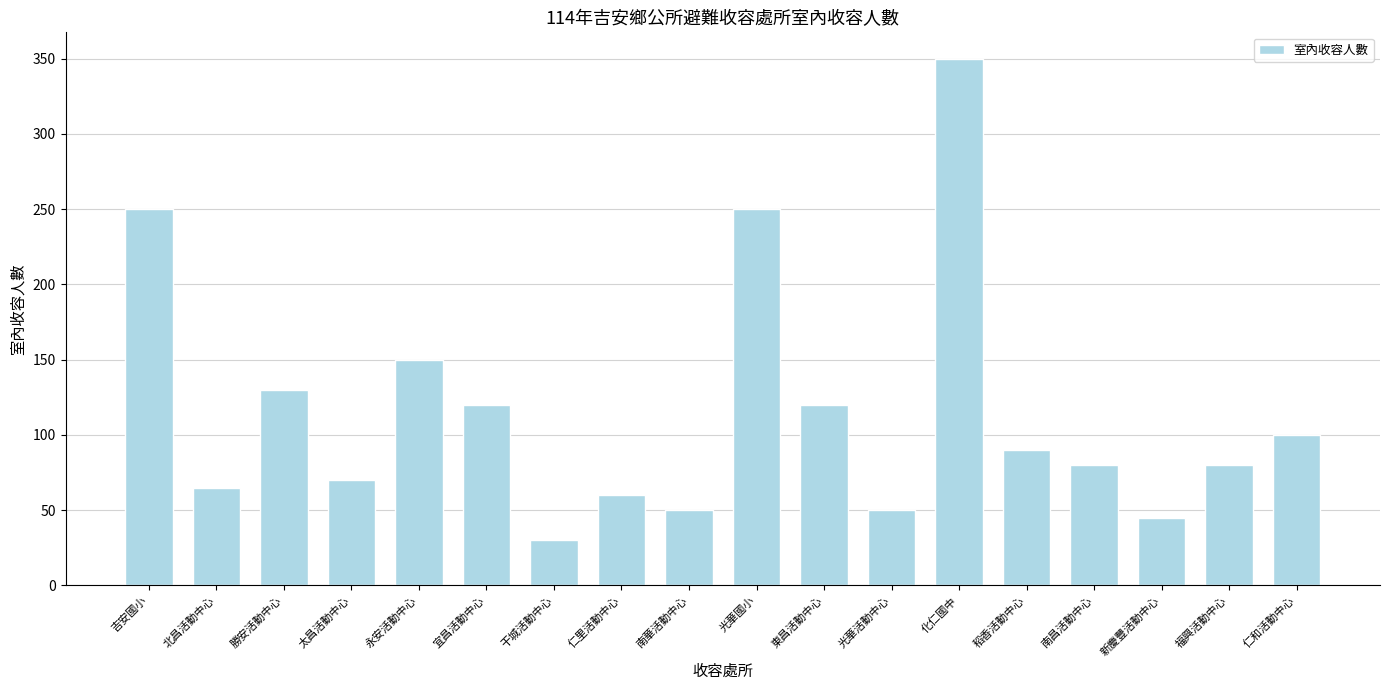

What is the minimum value shown in the chart?

30